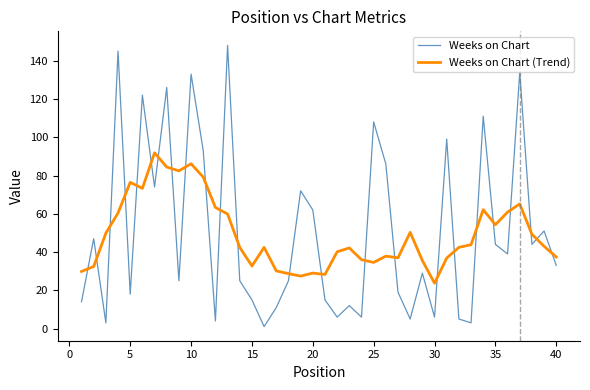

What is the difference between the maximum and minimum values in the Weeks on Chart (Trend) series?

68.1